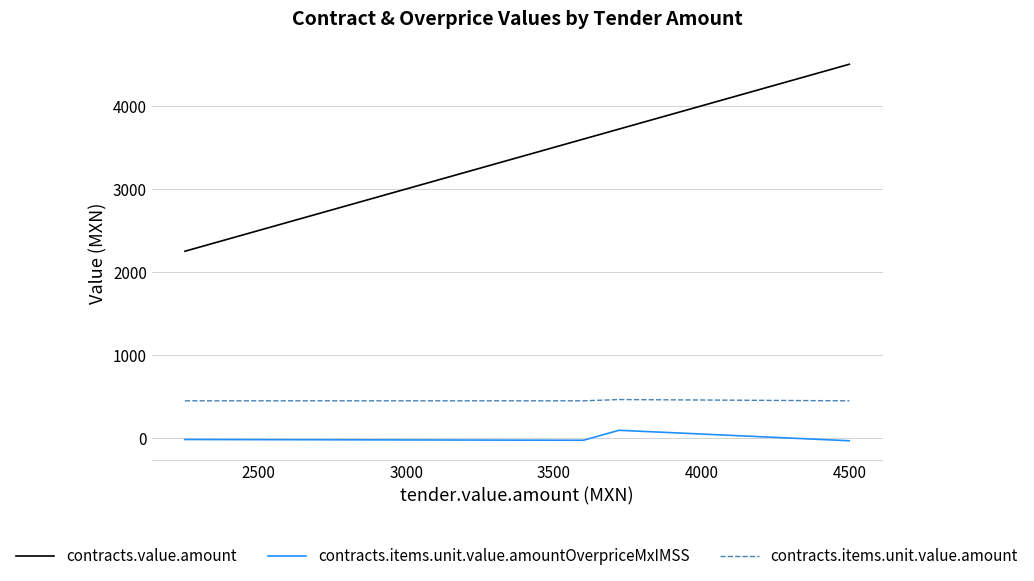

What is the difference between the maximum and second lowest values in the contracts.items.unit.value.amount series?

15.0